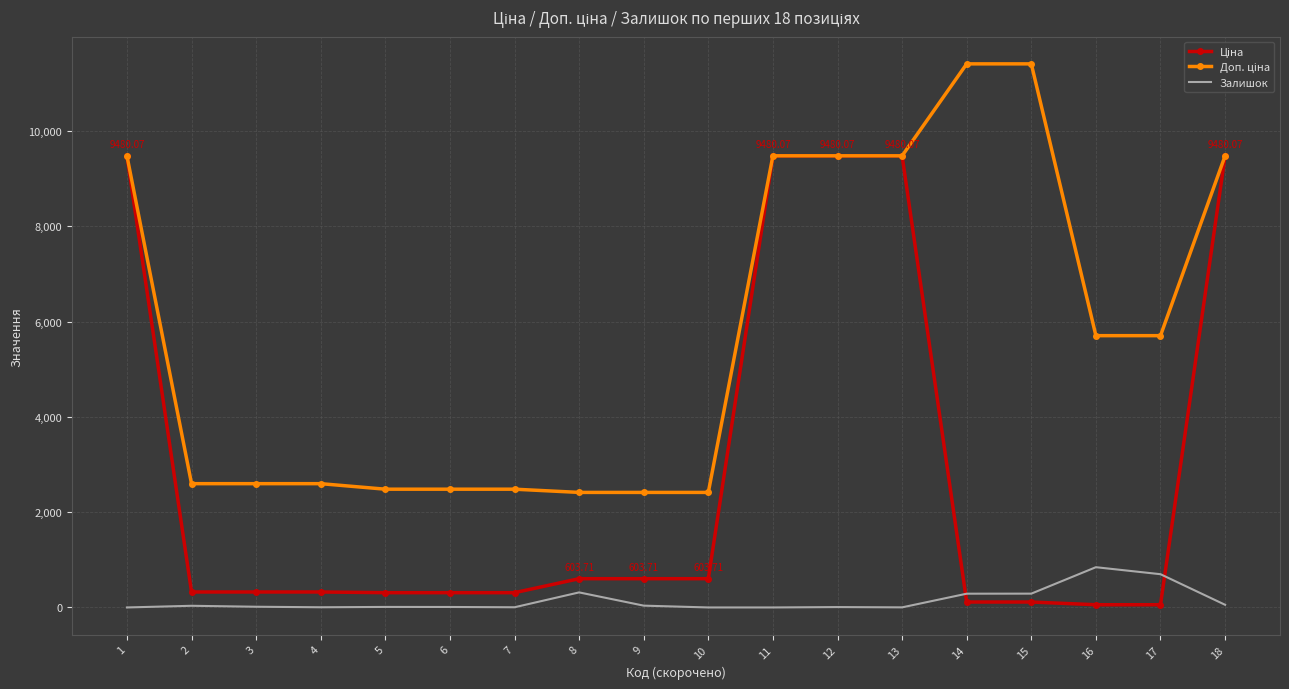

What is the total value across all series at 10?

3018.6